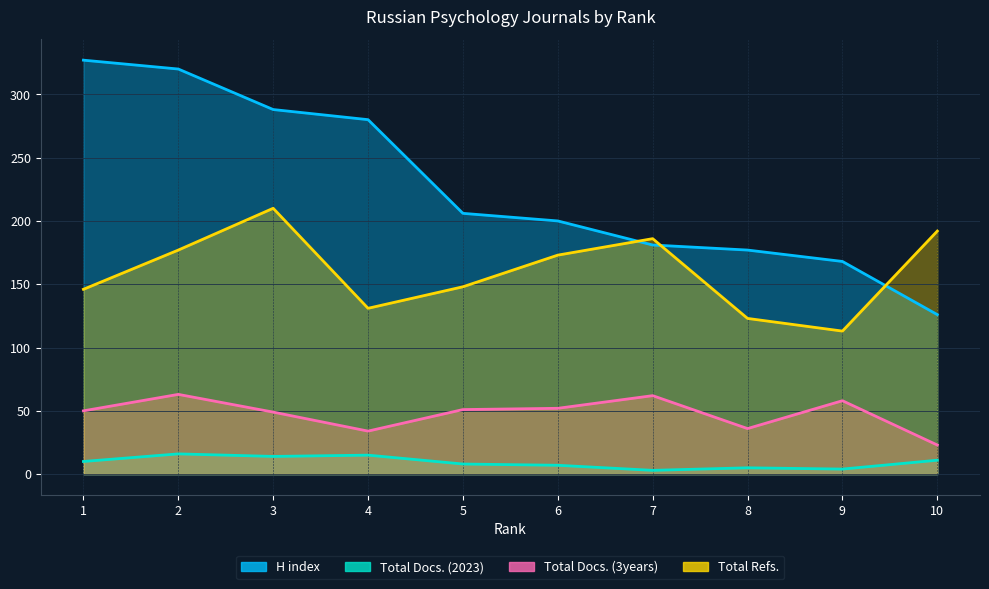

What is the total value across all series at 9?

343